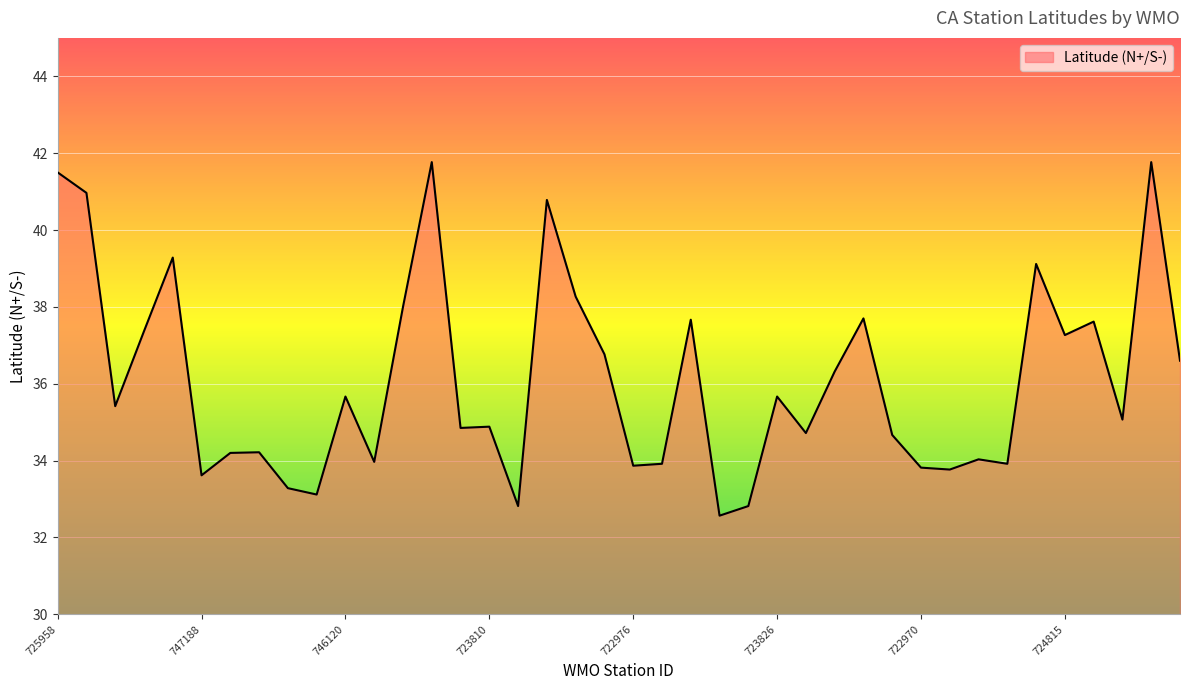

What is the difference between the maximum and minimum values?

9.2